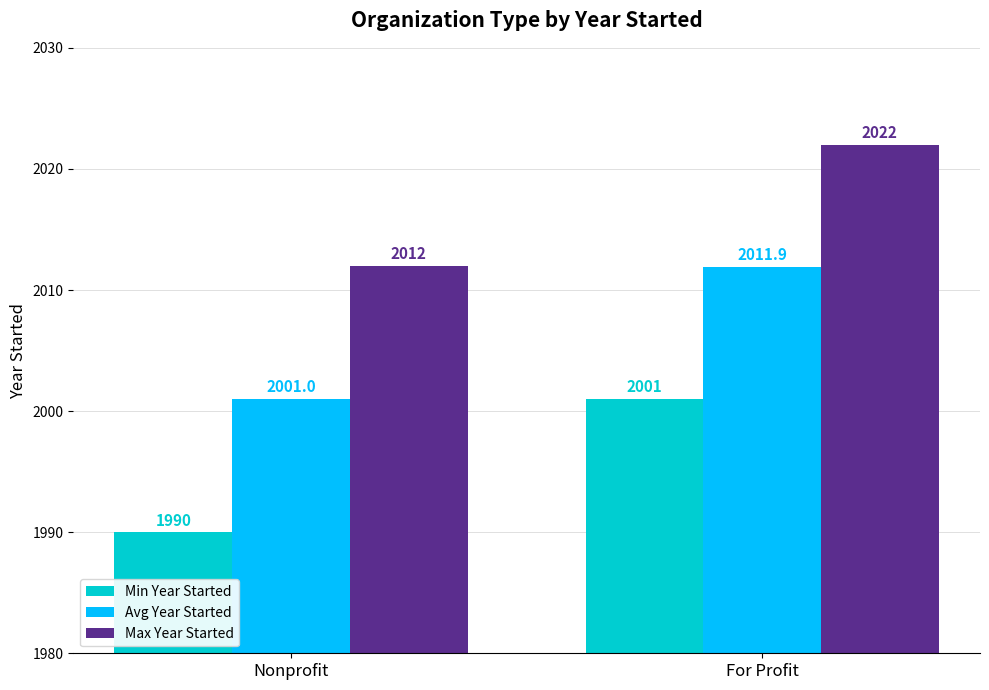

The Min Year Started series shows 2801.5 at For Profit. True or false?

False